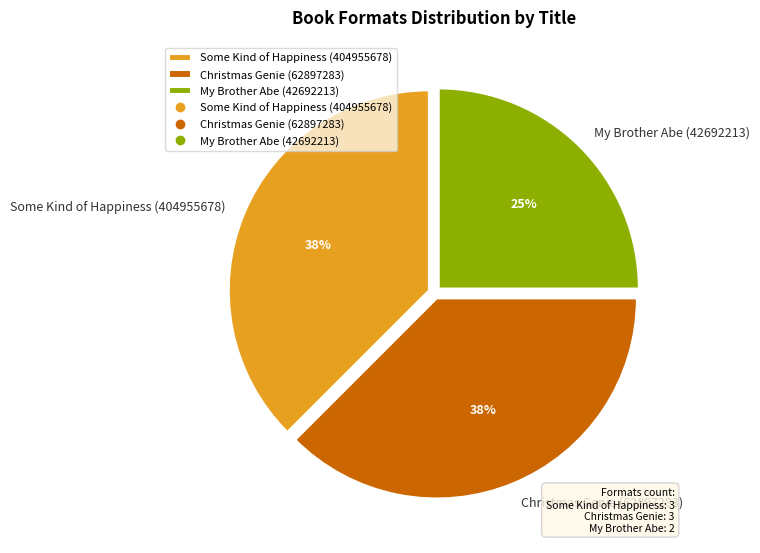

Is there a majority slice in this chart?

No